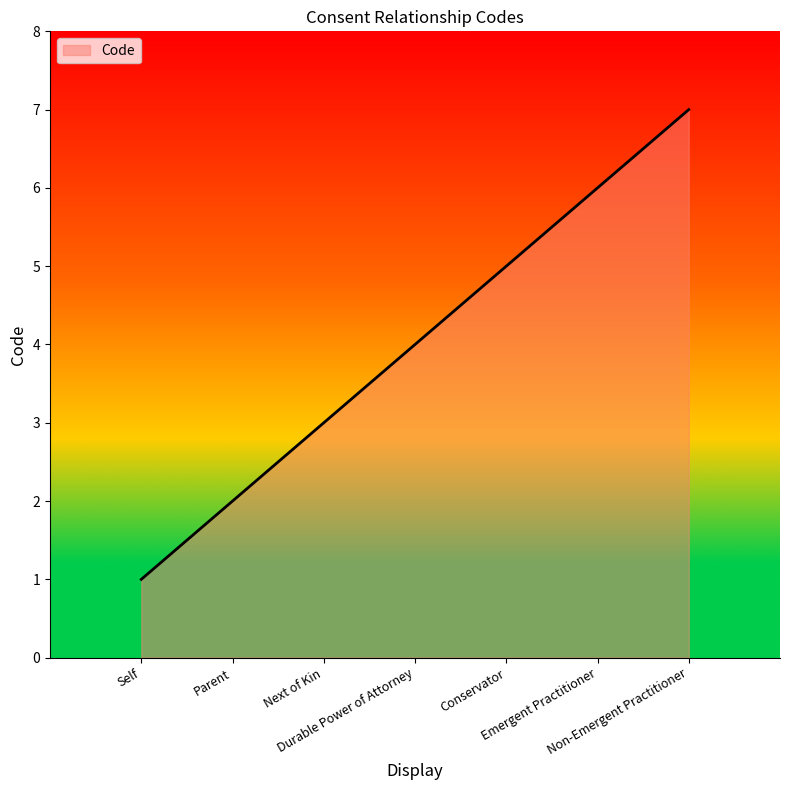

What is the difference between the maximum and minimum values?

6.0